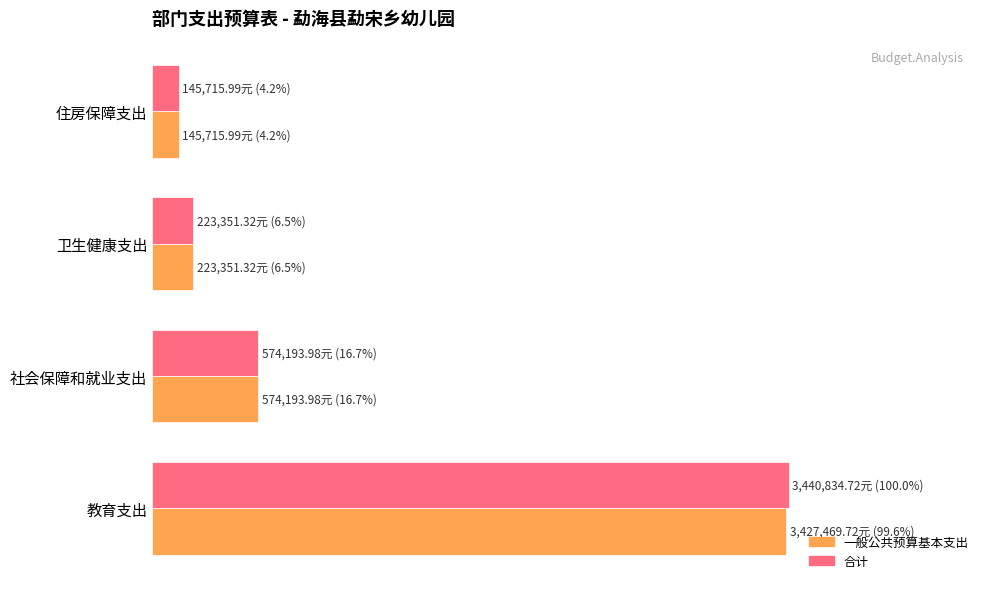

What are all the series names shown in the legend?

一般公共预算基本支出, 合计